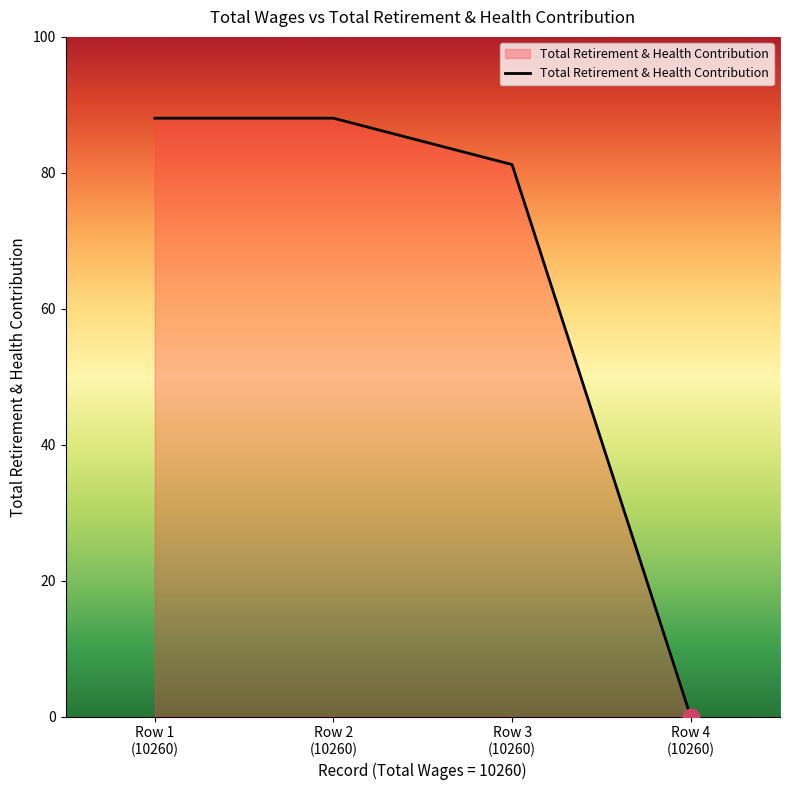

Rank the categories by value from lowest to highest.

Row 4
(10260), Row 3
(10260), Row 1
(10260), Row 2
(10260)